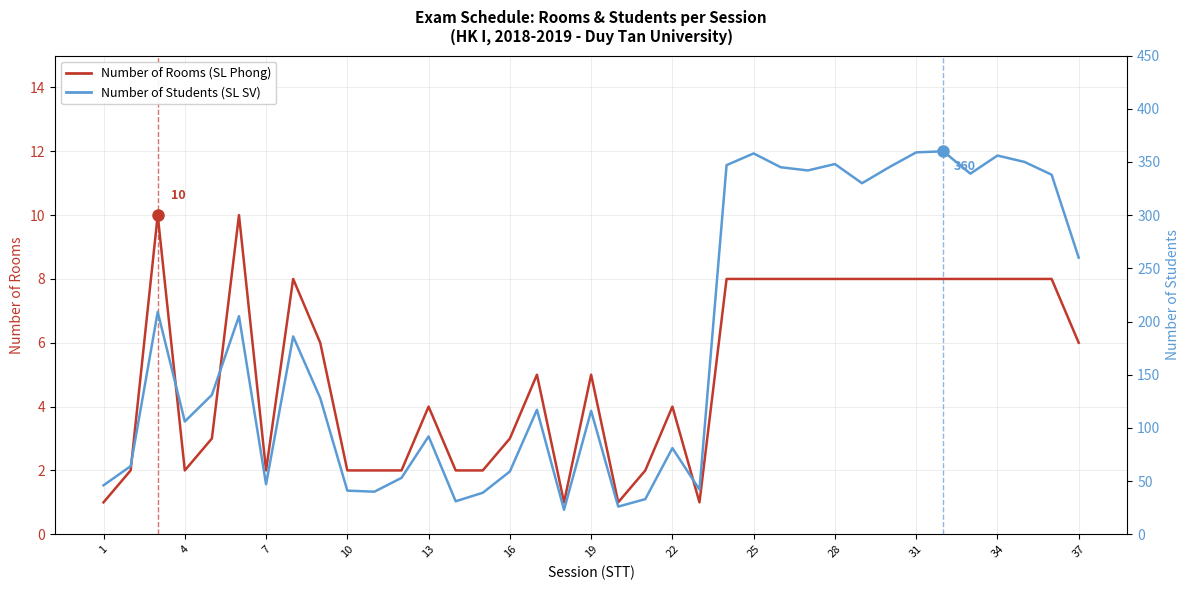

Reading right to left, what are all the values shown in this chart?

Number of Rooms (SL Phong): 6	8	8	8	8	8	8	8	8	8	8	8	8	8	1	4	2	1	5	1	5	3	2	2	4	2	2	2	6	8	2	10	3	2	10	2	1
Number of Students (SL SV): 260	338	350	356	339	360	359	345	330	348	342	345	358	347	42	81	33	26	116	23	117	59	39	31	92	53	40	41	128	186	47	205	131	106	209	64	46